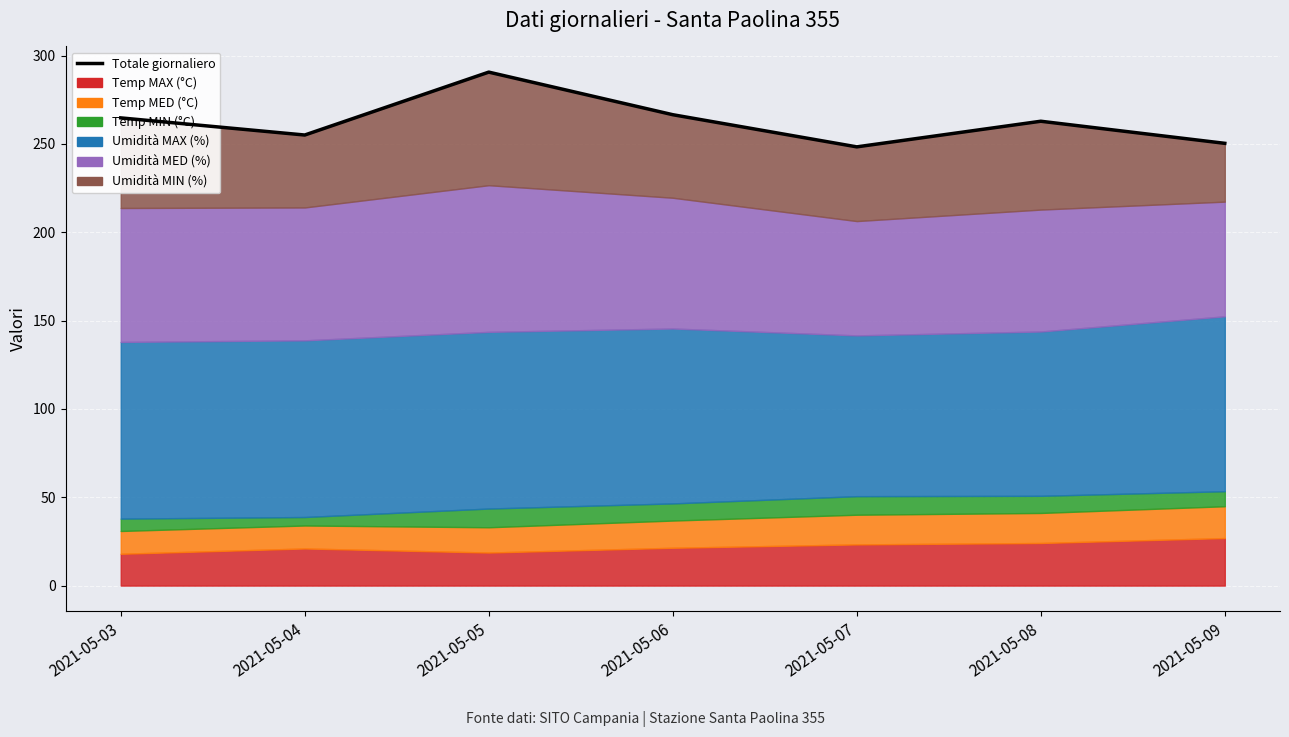

What is the value of the 2nd point from the left?

255.0